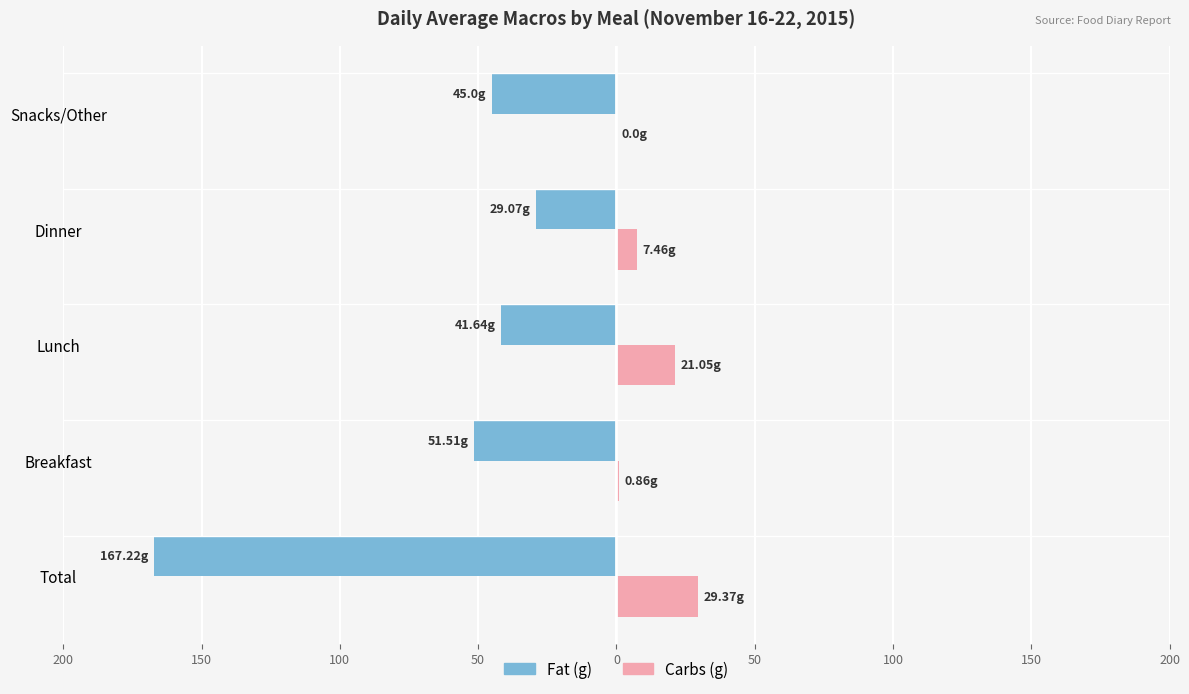

What are all the series names shown in the legend?

Fat (g), Carbs (g)